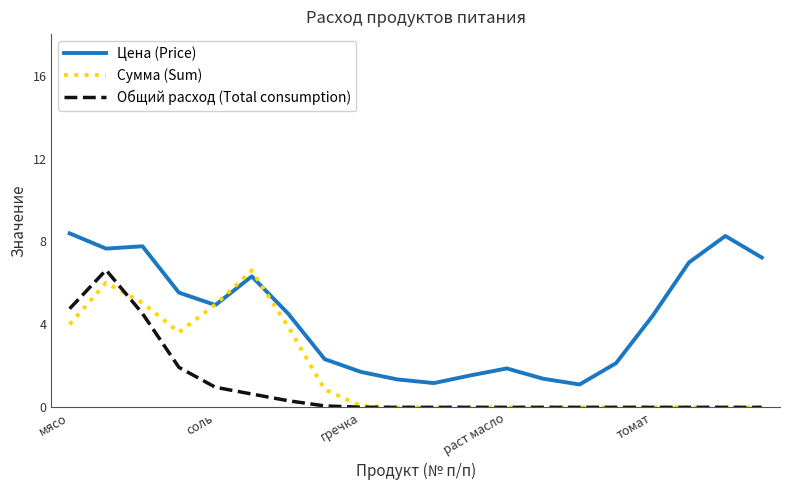

List the series in order of their overall mean, lowest first.

Общий расход (Total consumption), Сумма (Sum), Цена (Price)